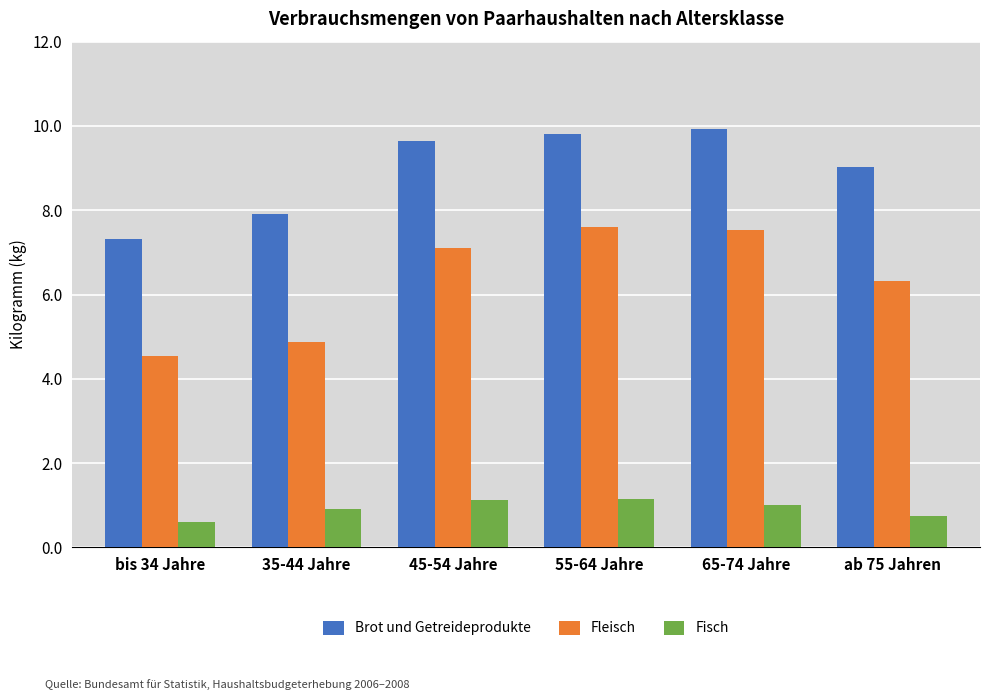

What is the label of the 1st bar from the right?

ab 75 Jahren